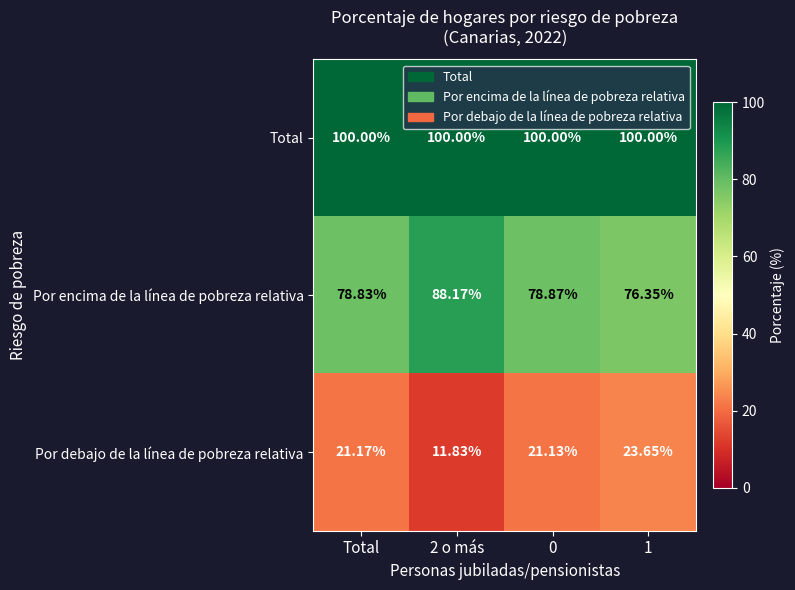

At which label does Por debajo de la línea de pobreza relativa first exceed 21?

Total